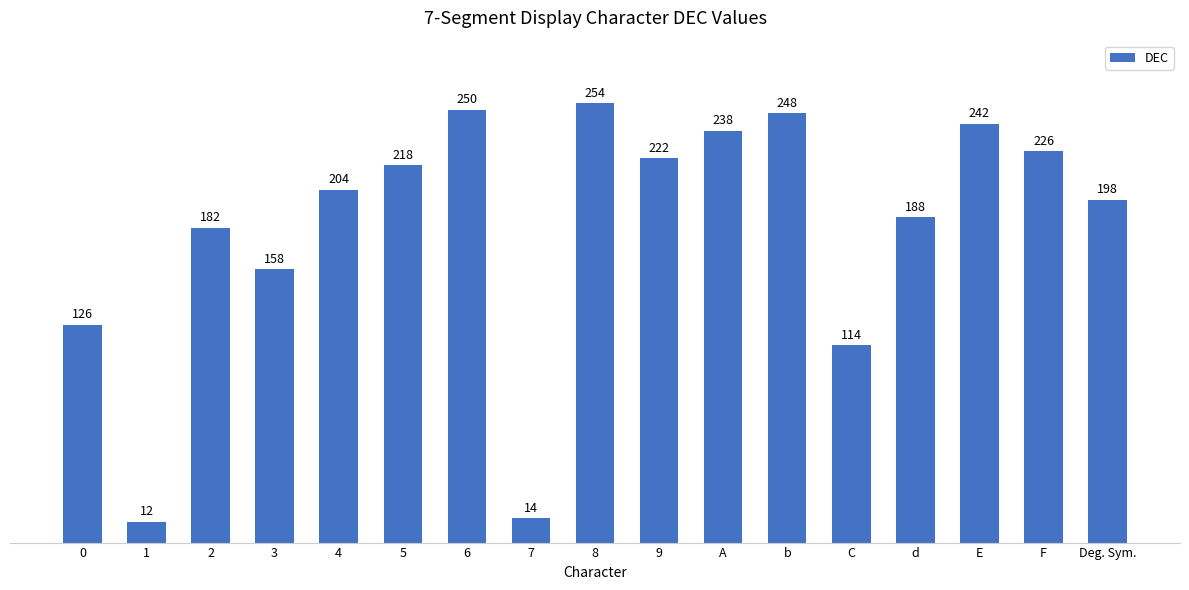

What is the value of the 16th bar from the left?

226